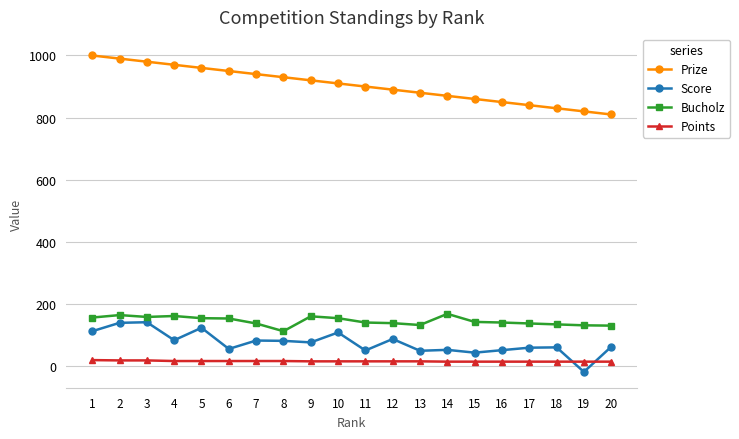

Rank the series by their maximum value, from highest to lowest.

Prize, Bucholz, Score, Points